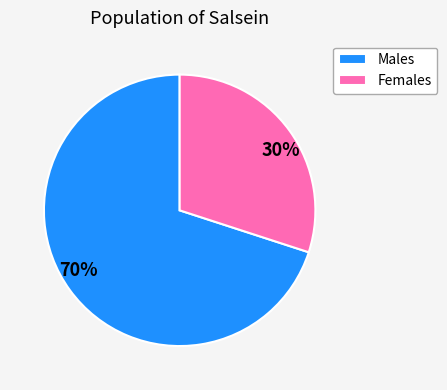

The Females slice represents 30% of the pie. True or false?

True